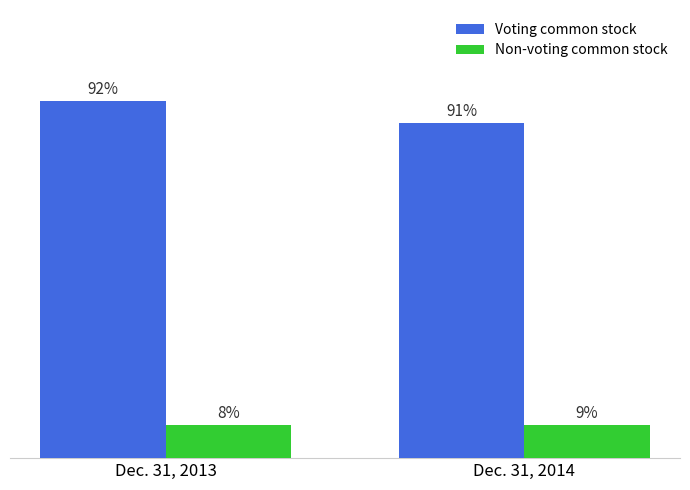

What are all the series names shown in the legend?

Voting common stock, Non-voting common stock